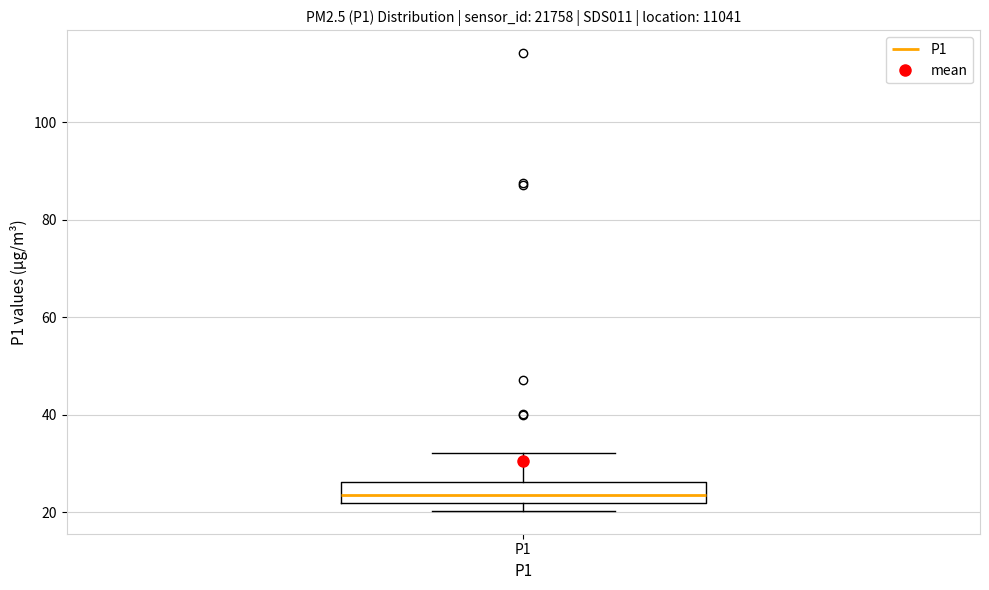

Transcribe this box plot: give where the median line is, the range the box spans, and where the two whiskers end, as read against the y-axis. The values are not printed on the chart, so give them approximately, as read against the axis.

median 24, box 22 to 26, whiskers 20 to 32